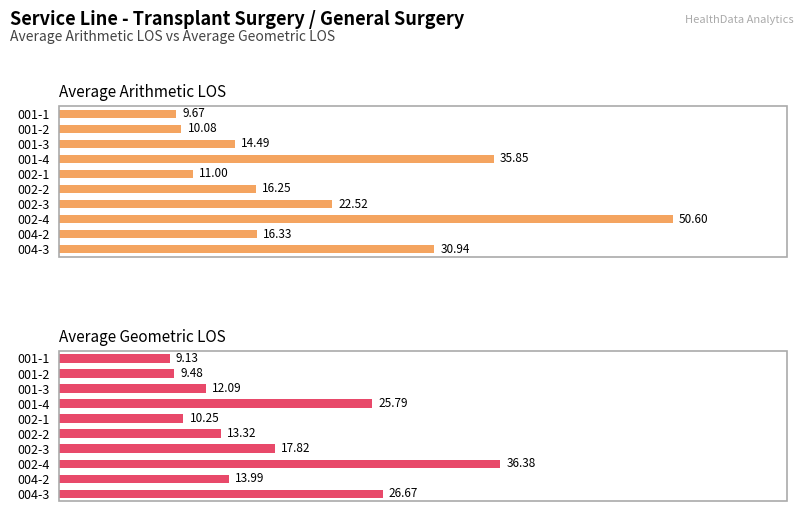

At how many categories does at least one series exceed 10?

9